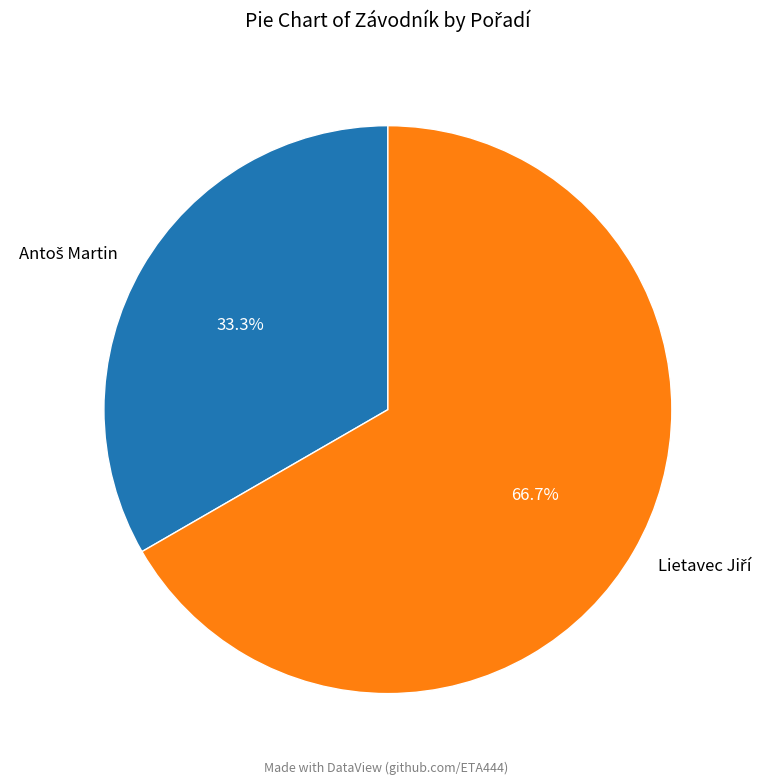

Is there a majority slice in this chart?

Yes